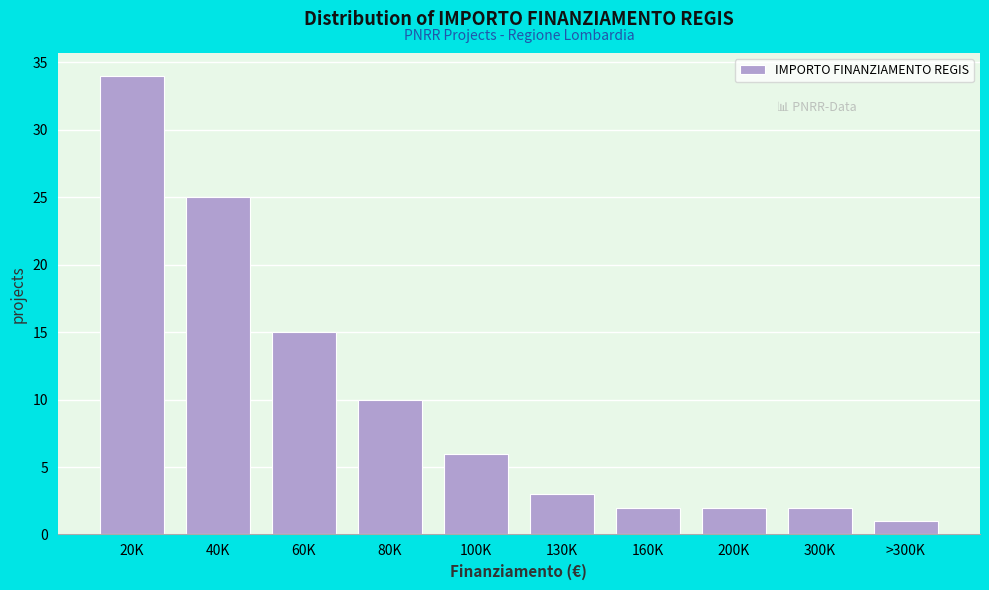

Reading left to right, what are all the values shown in this chart?

34	25	15	10	6	3	2	2	2	1